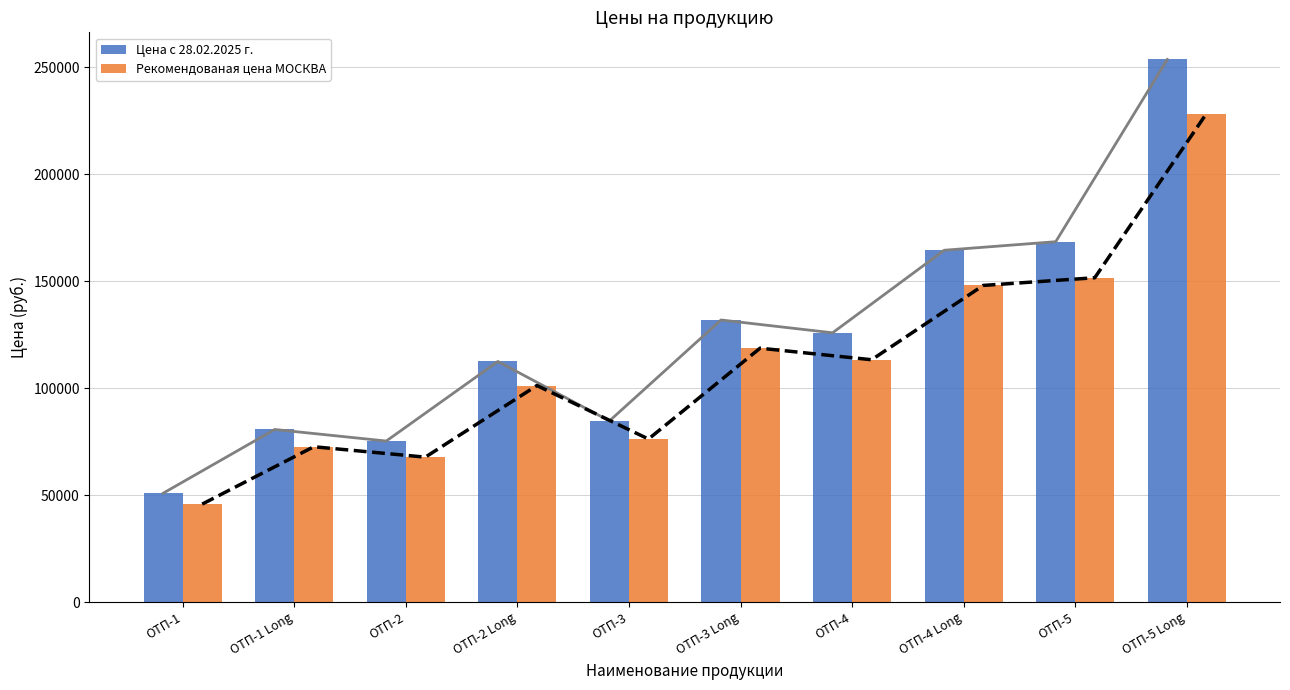

Reading left to right, what are all the values shown in this chart?

Цена с 28.02.2025 г.: ОТП-1=50900	ОТП-1 Long=80700	ОТП-2=75300	ОТП-2 Long=112500	ОТП-3=84700	ОТП-3 Long=131900	ОТП-4=125900	ОТП-4 Long=164500	ОТП-5=168500	ОТП-5 Long=253700
Рекомендованая цена МОСКВА: ОТП-1=45810	ОТП-1 Long=72630	ОТП-2=67770	ОТП-2 Long=101250	ОТП-3=76230	ОТП-3 Long=118710	ОТП-4=113310	ОТП-4 Long=148050	ОТП-5=151650	ОТП-5 Long=228330